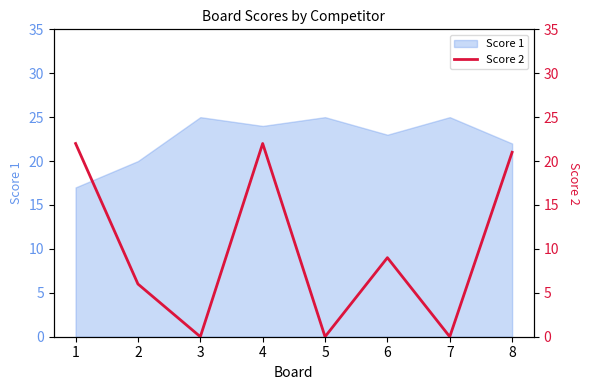

How many interior local valleys (lower than both neighbors) does the data have?

3